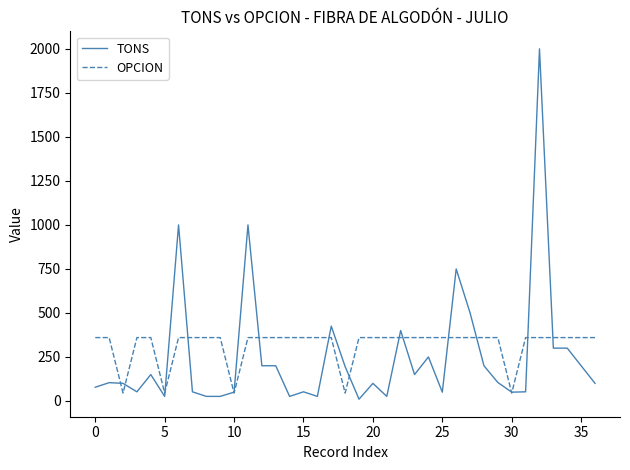

List the series in order of their peak value, lowest first.

OPCION, TONS